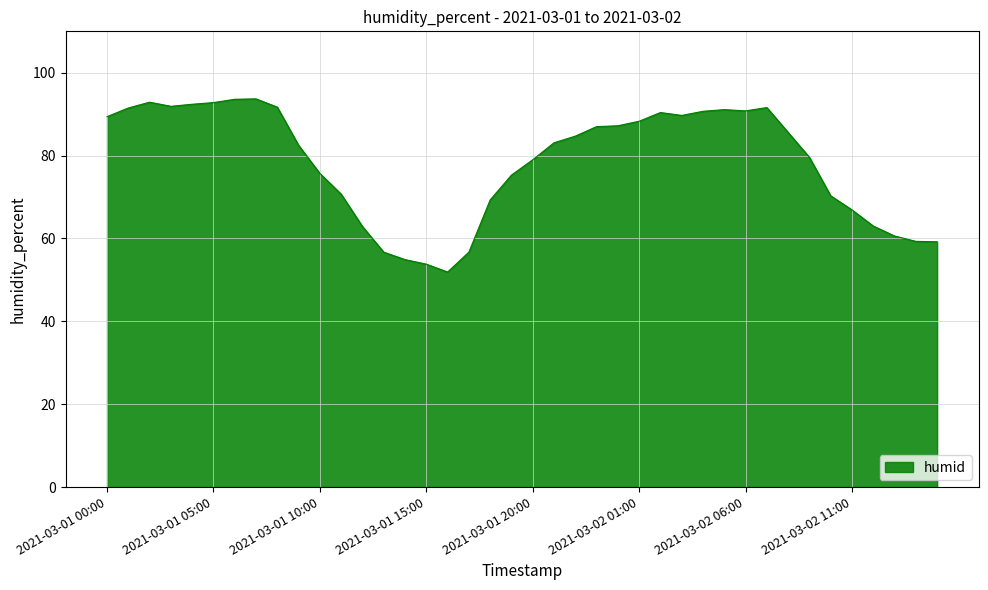

What is the maximum value shown in the chart?

93.7